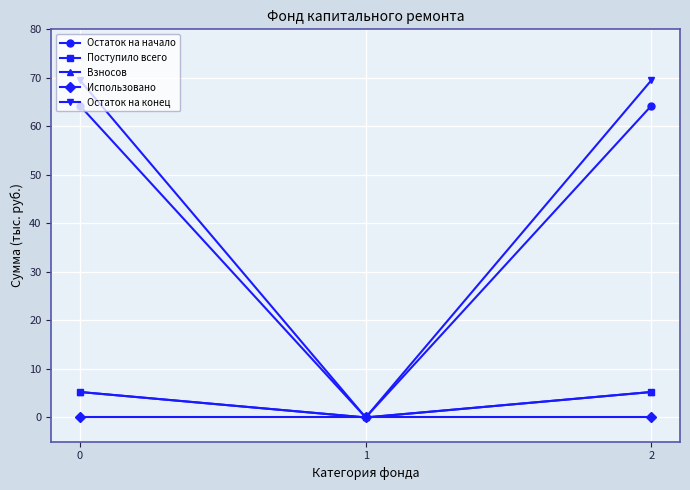

Is it true that Взносов equals -1.7 at 1?

False